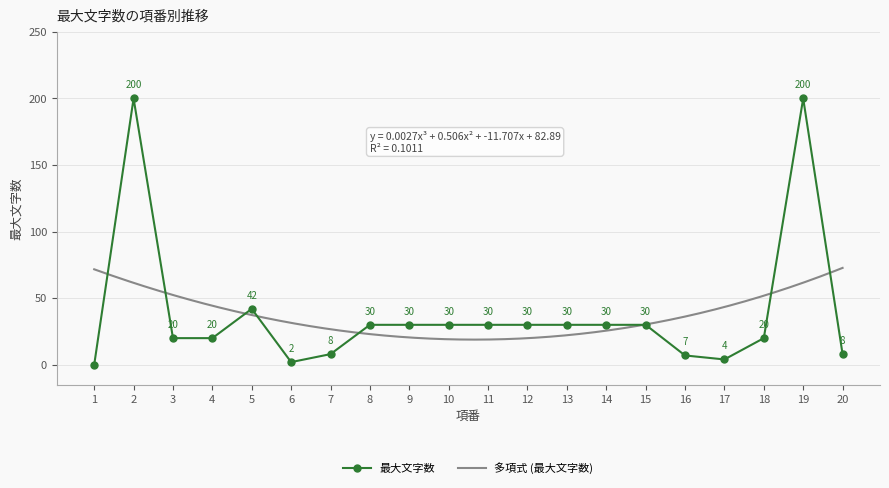

Which has a higher value, 17 or 2?

2